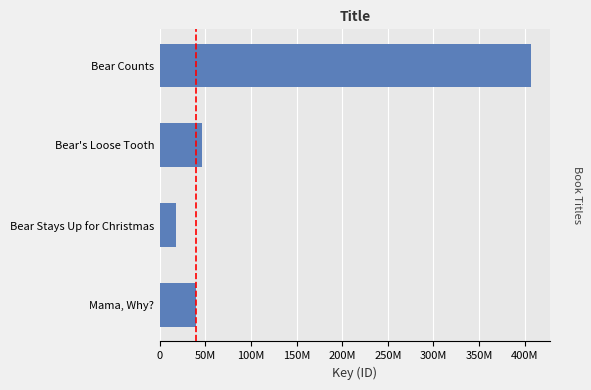

What is the difference between the maximum and minimum values?

389174315